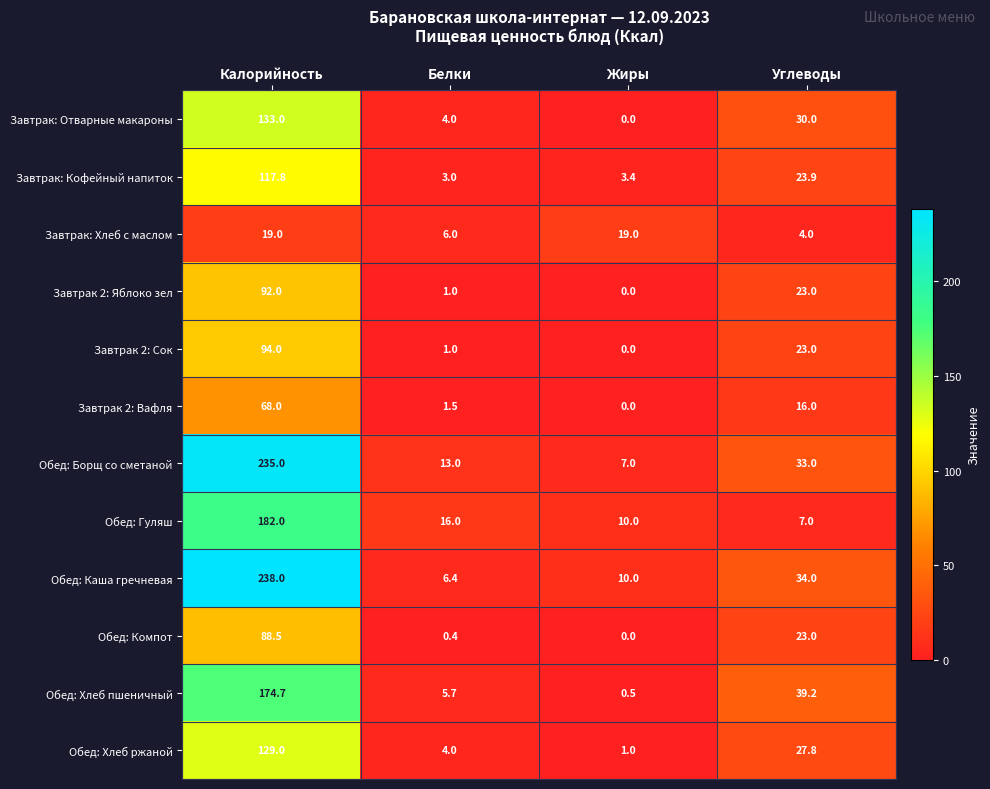

Rank the series at Калорийность from highest to lowest value.

Обед: Каша гречневая, Обед: Борщ со сметаной, Обед: Гуляш, Обед: Хлеб пшеничный, Завтрак: Отварные макароны, Обед: Хлеб ржаной, Завтрак: Кофейный напиток, Завтрак 2: Сок, Завтрак 2: Яблоко зел, Обед: Компот, Завтрак 2: Вафля, Завтрак: Хлеб с маслом